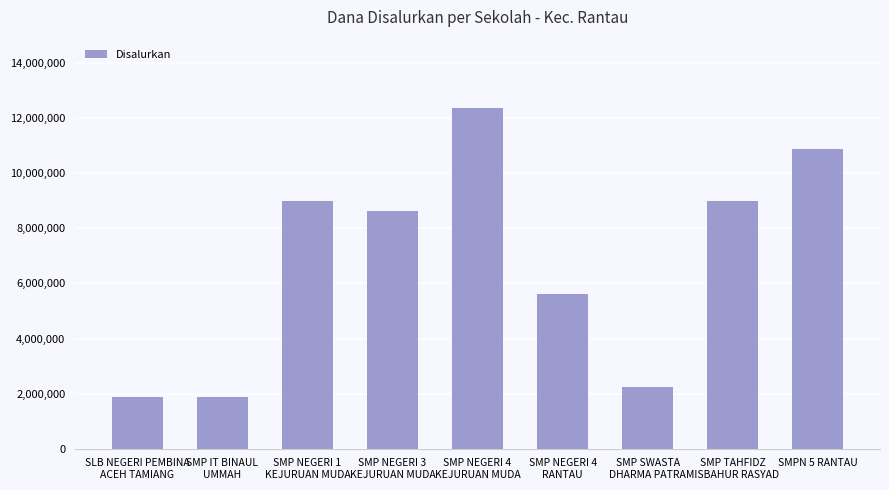

What is the value of the 2nd bar from the left?

1875000